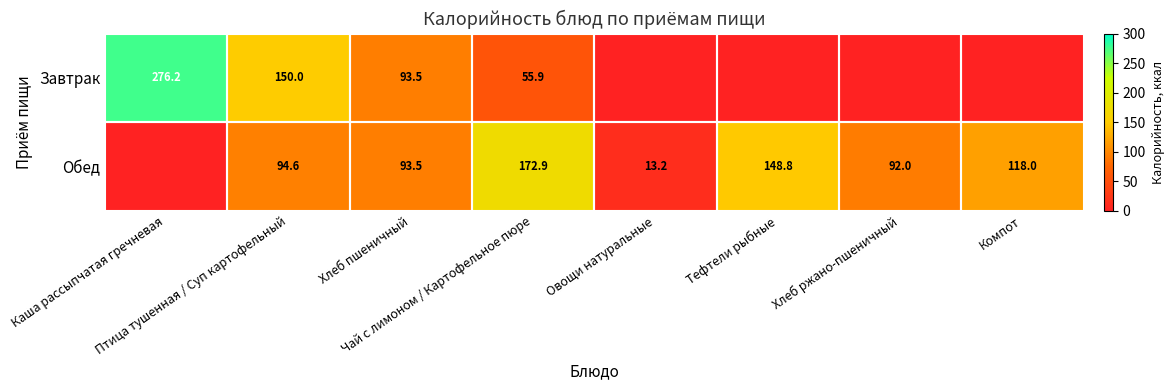

What is the difference between the Обед values at Овощи натуральные and Компот?

104.8